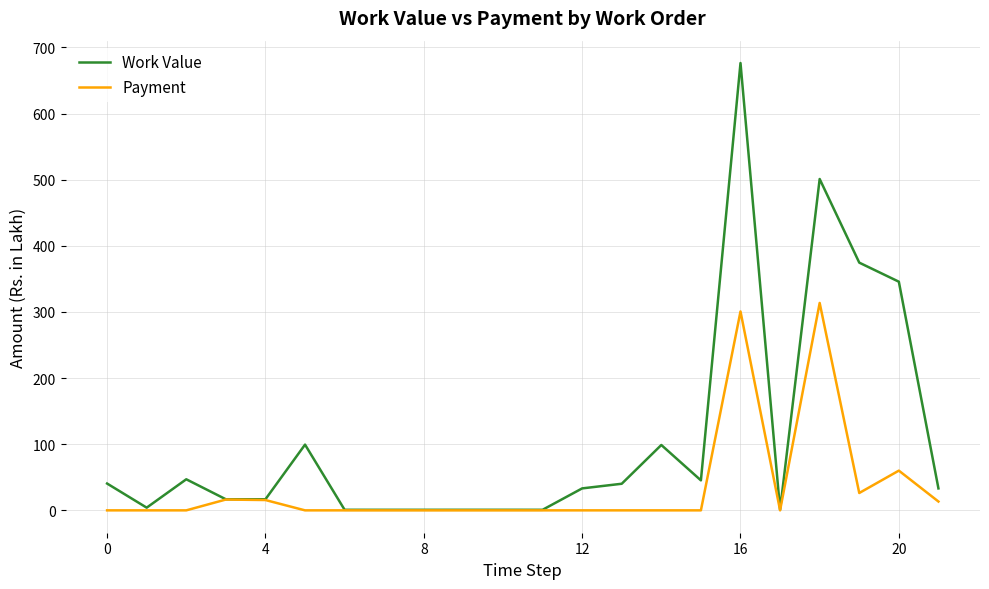

Which series has the widest spread of values?

Work Value